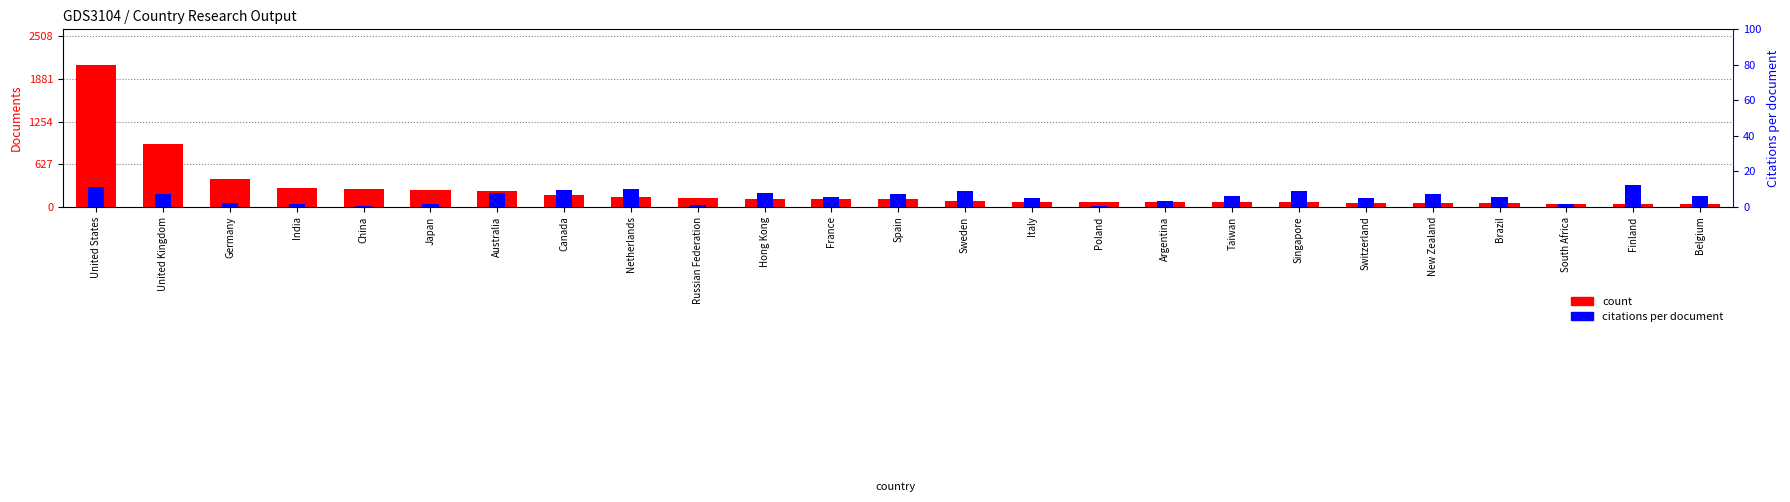

List the series in order of their overall mean, lowest first.

percentile rank within the sample, count